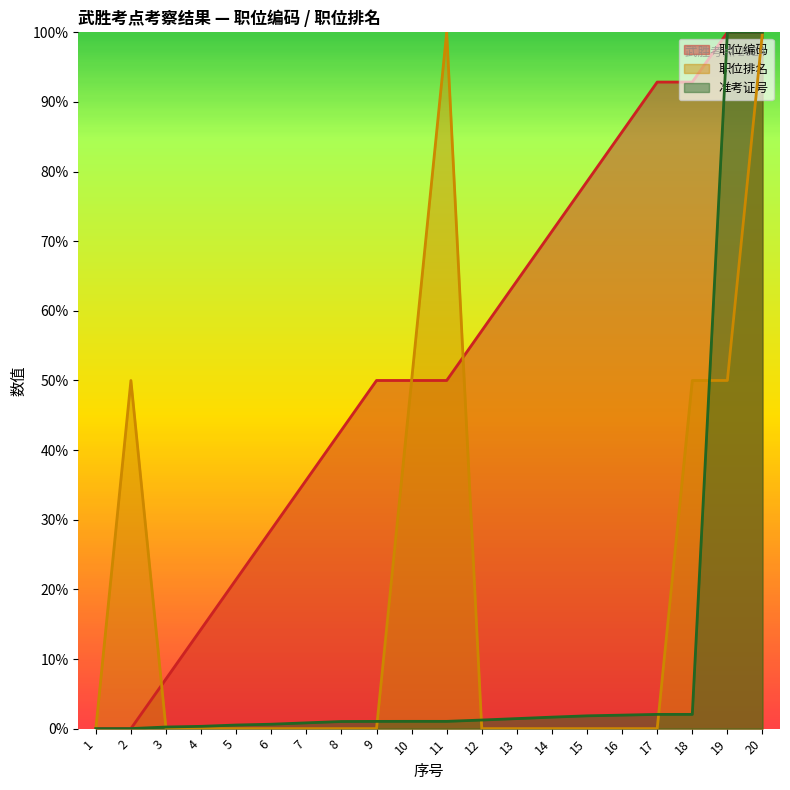

At which category does the chart reach its minimum across all series?

1